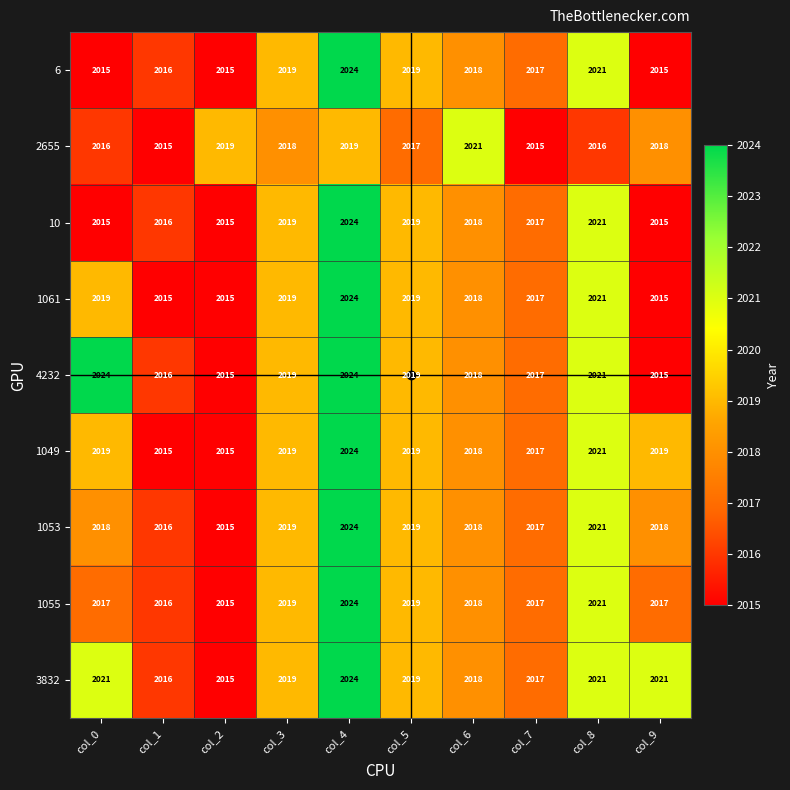

What is the highest value of the 1055 series?

2024